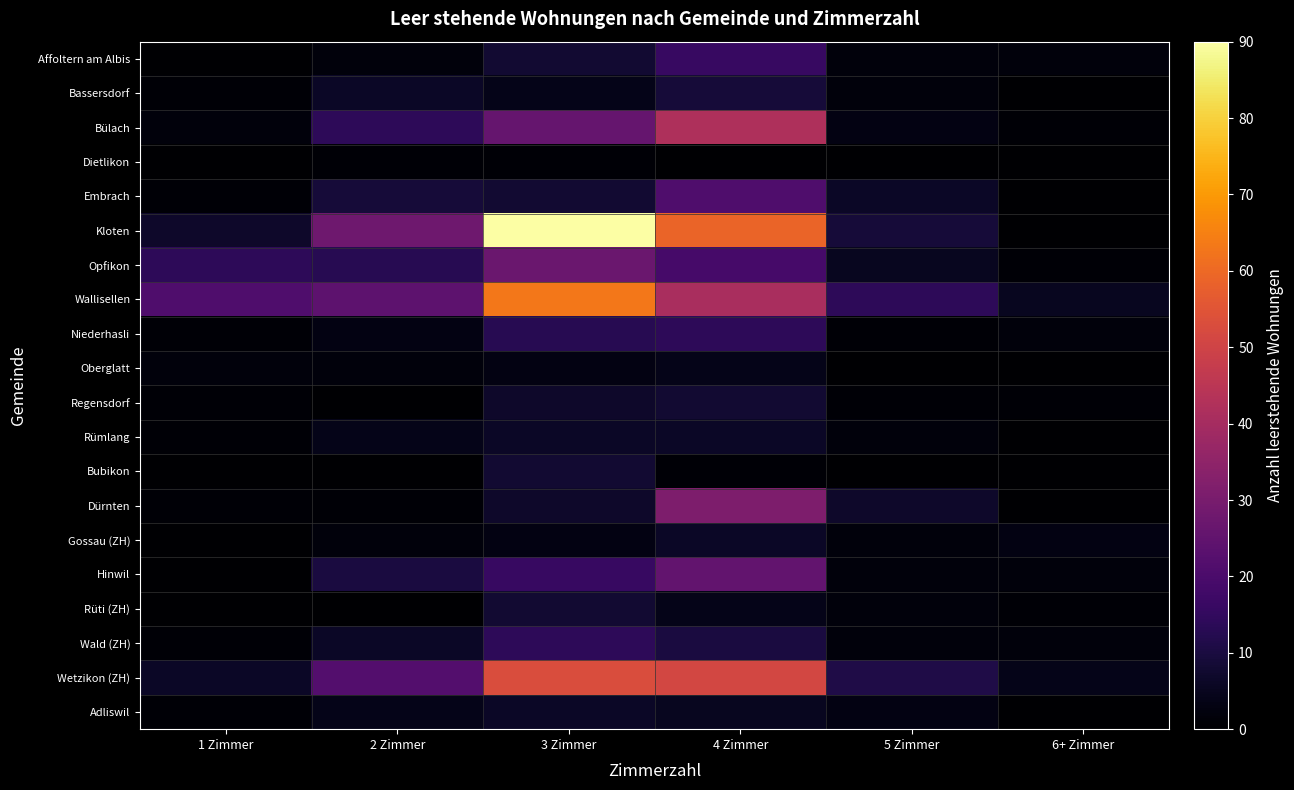

Which label corresponds to the largest value in the chart?

3 Zimmer